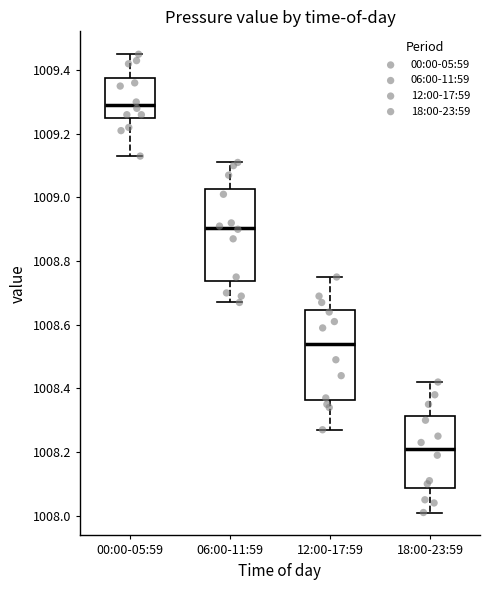

Reading left to right, read every box against the y-axis: the position of its median line, the range the box covers, and the ends of its whiskers. The values are not printed on the chart, so give them approximately, as read against the axis.

00:00-05:59: median 1009.30, box 1009.26 to 1009.38, whiskers 1009.14 to 1009.46
06:00-11:59: median 1008.90, box 1008.74 to 1009.02, whiskers 1008.68 to 1009.12
12:00-17:59: median 1008.54, box 1008.36 to 1008.64, whiskers 1008.28 to 1008.76
18:00-23:59: median 1008.22, box 1008.08 to 1008.32, whiskers 1008.02 to 1008.42